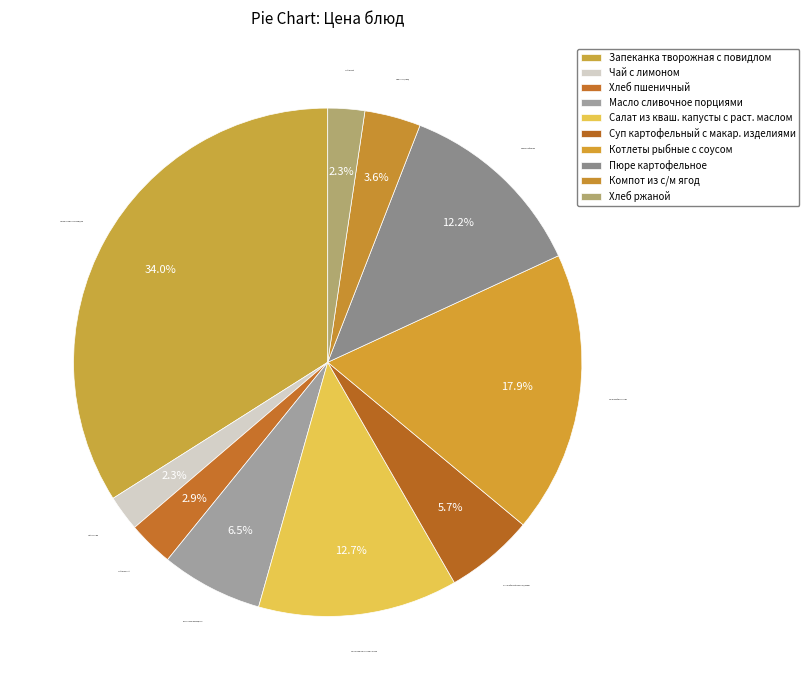

Combined, what portion of the pie is Компот из с/м ягод and Пюре картофельное?

15.8%